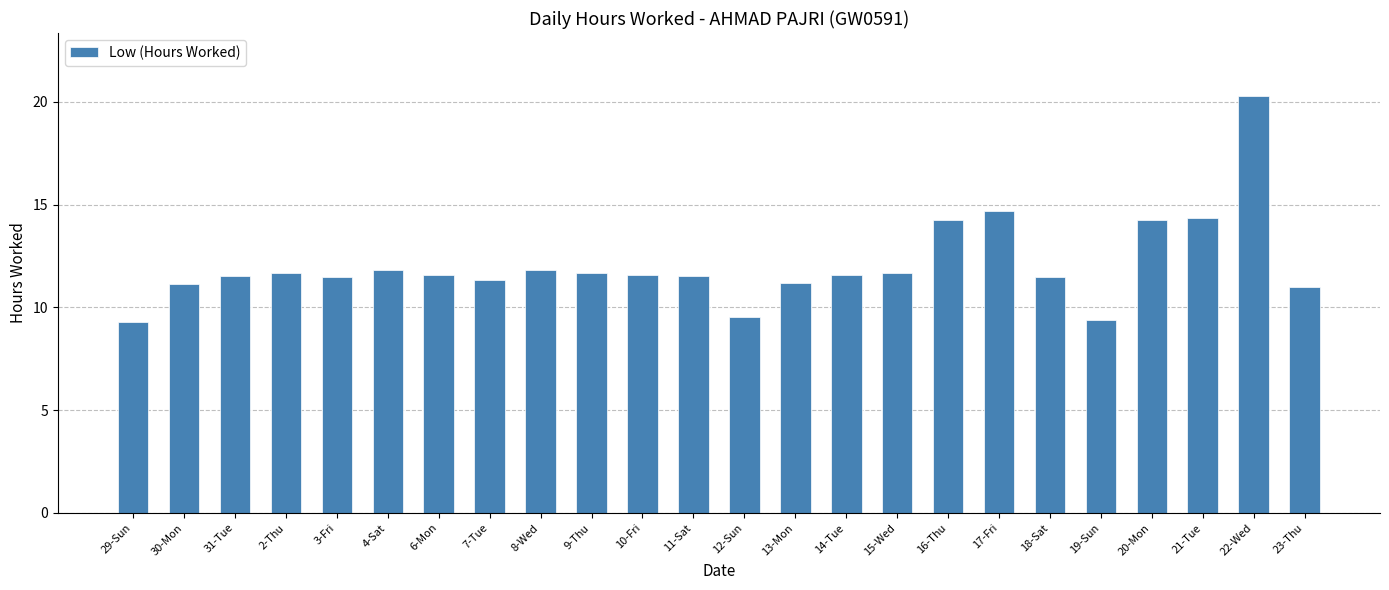

At which label does the data first exceed 11?

30-Mon